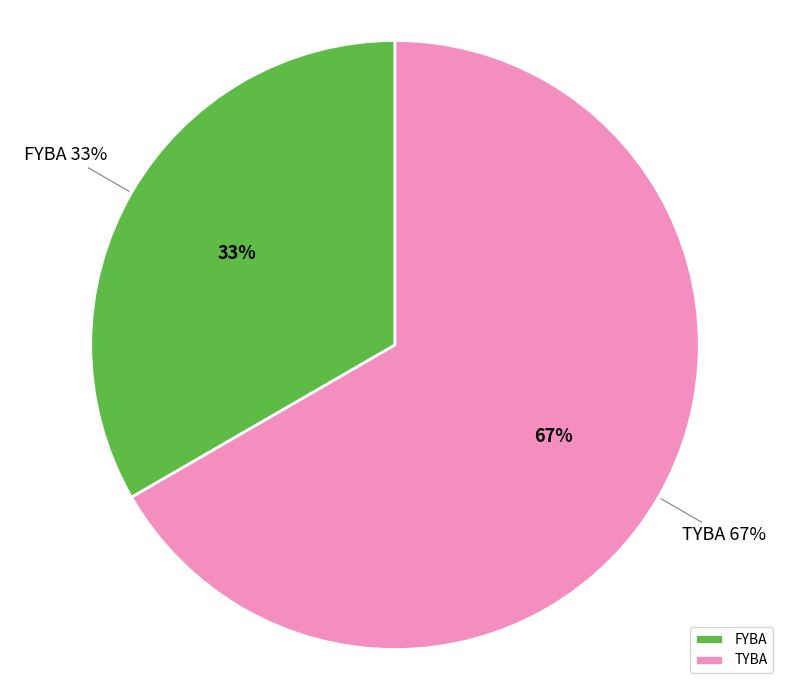

Count the number of slices in the pie.

2